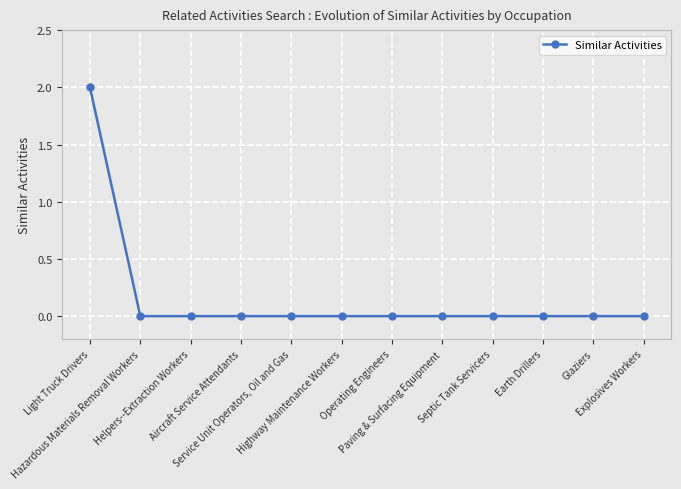

What is the label of the 8th point from the left?

Paving & Surfacing Equipment